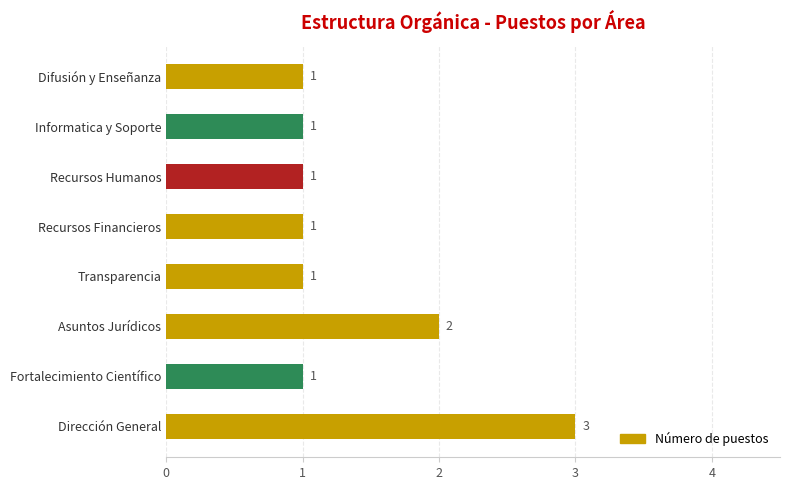

How many values are between 1 and 2?

7